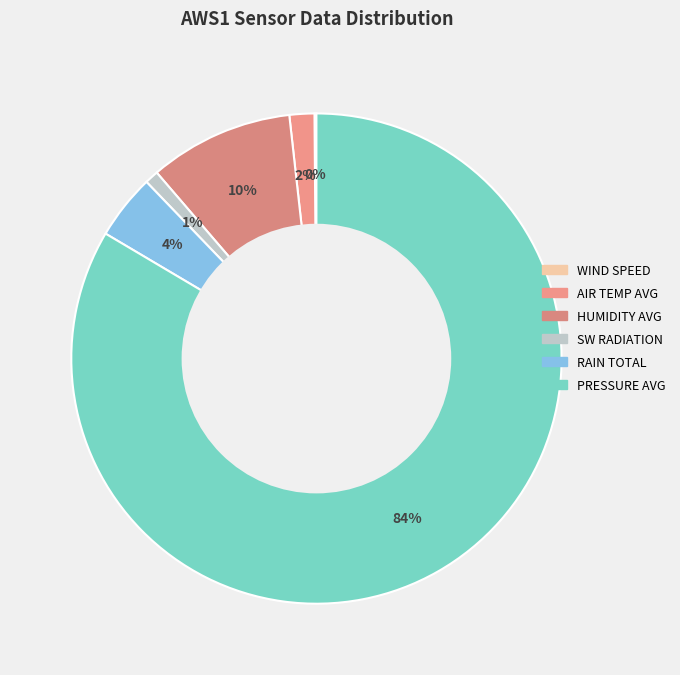

To the nearest percent, what is the average slice percentage?

17%